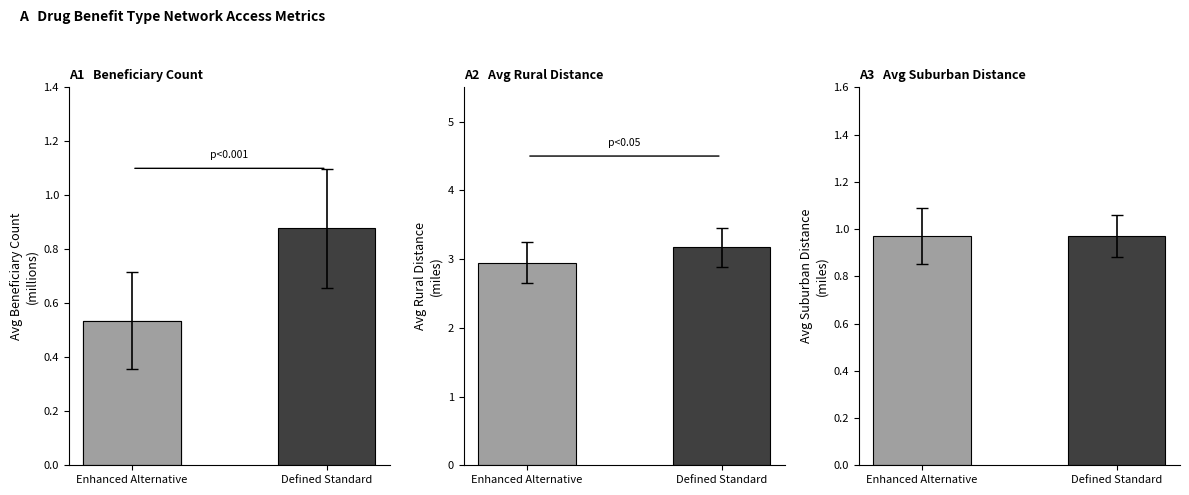

Rank the series at Defined Standard from highest to lowest value.

Avg Rural Distance (miles), Avg Suburban Distance (miles), Avg Beneficiary Count (millions)